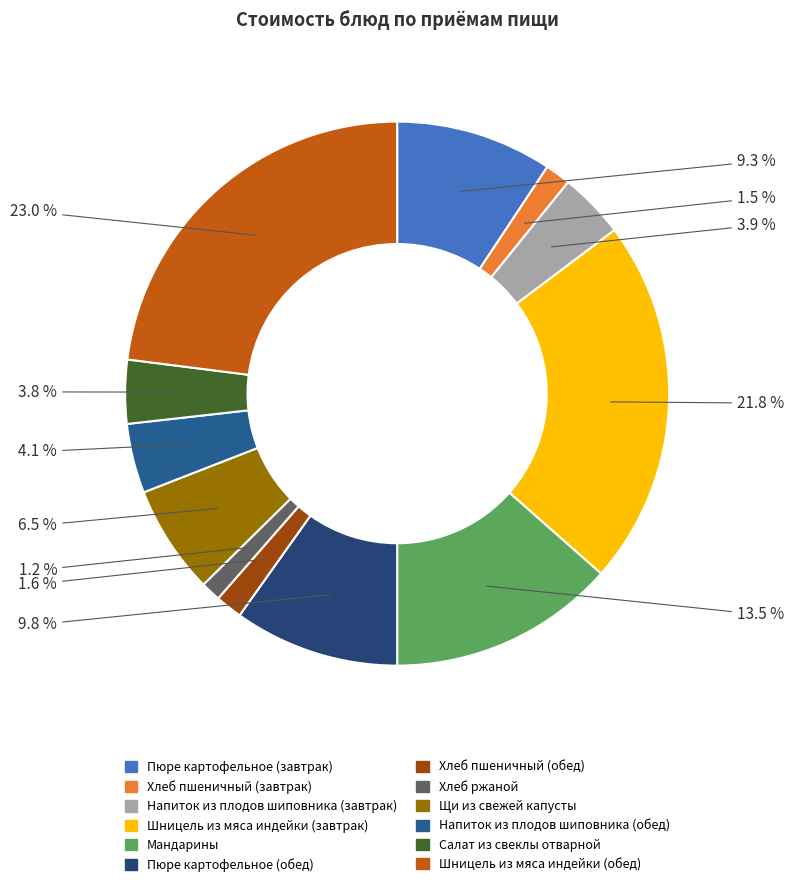

Does Шницель из мяса индейки (завтрак) account for over 50% of the chart?

No